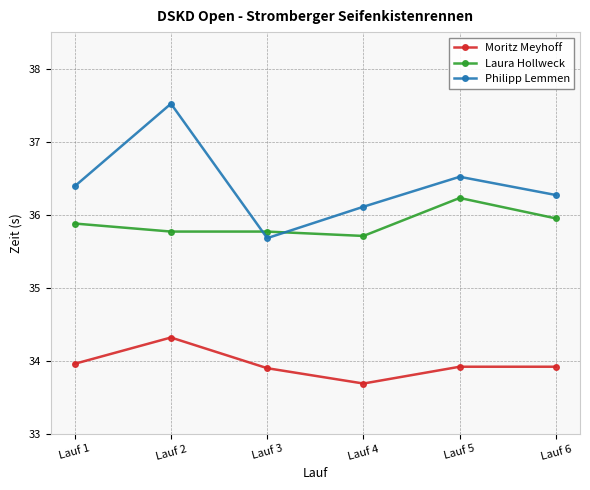

The Moritz Meyhoff series shows 54.6 at Lauf 2. True or false?

False